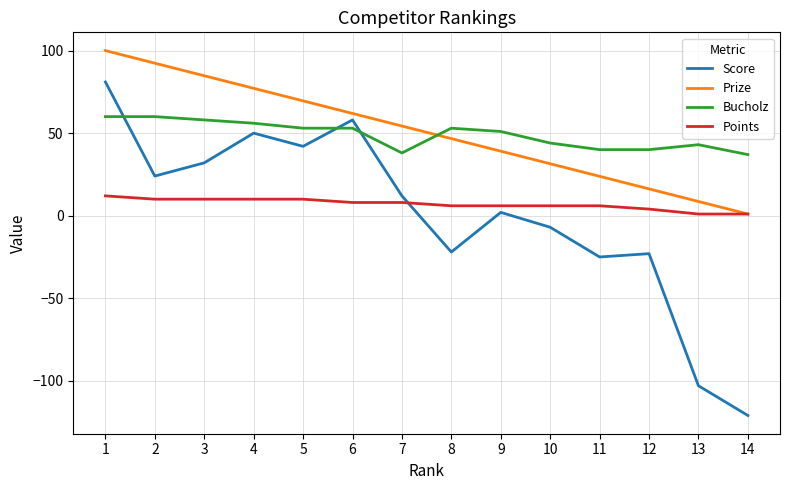

Which label corresponds to the largest value in the chart?

1